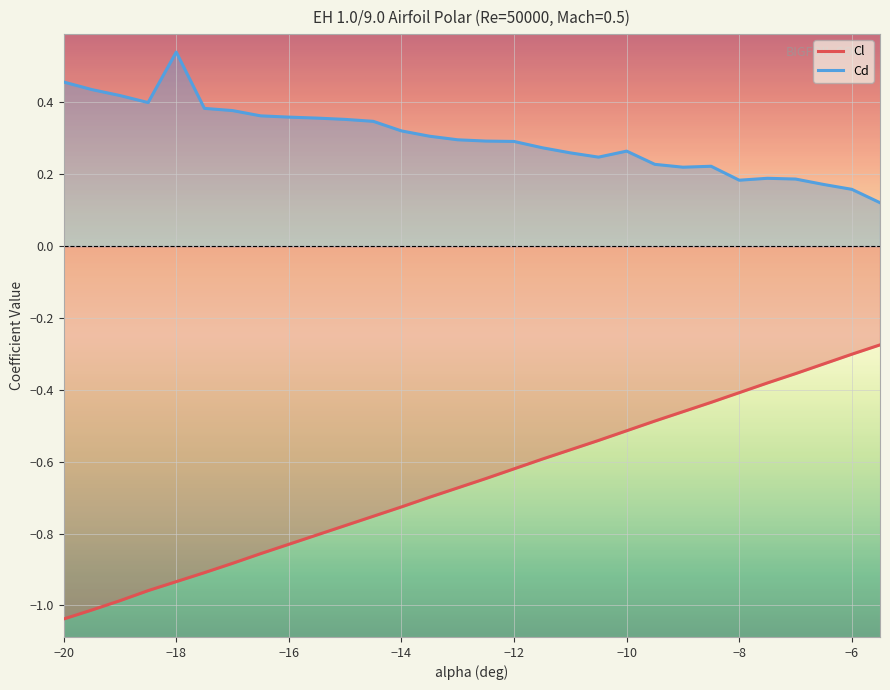

What is the maximum value shown in the chart?

0.5